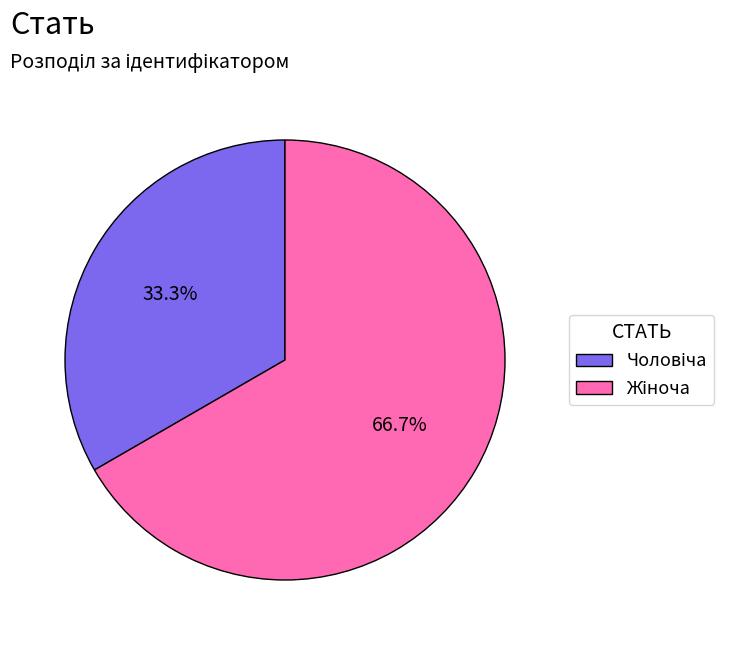

To the nearest percent, what is the average slice percentage?

50%